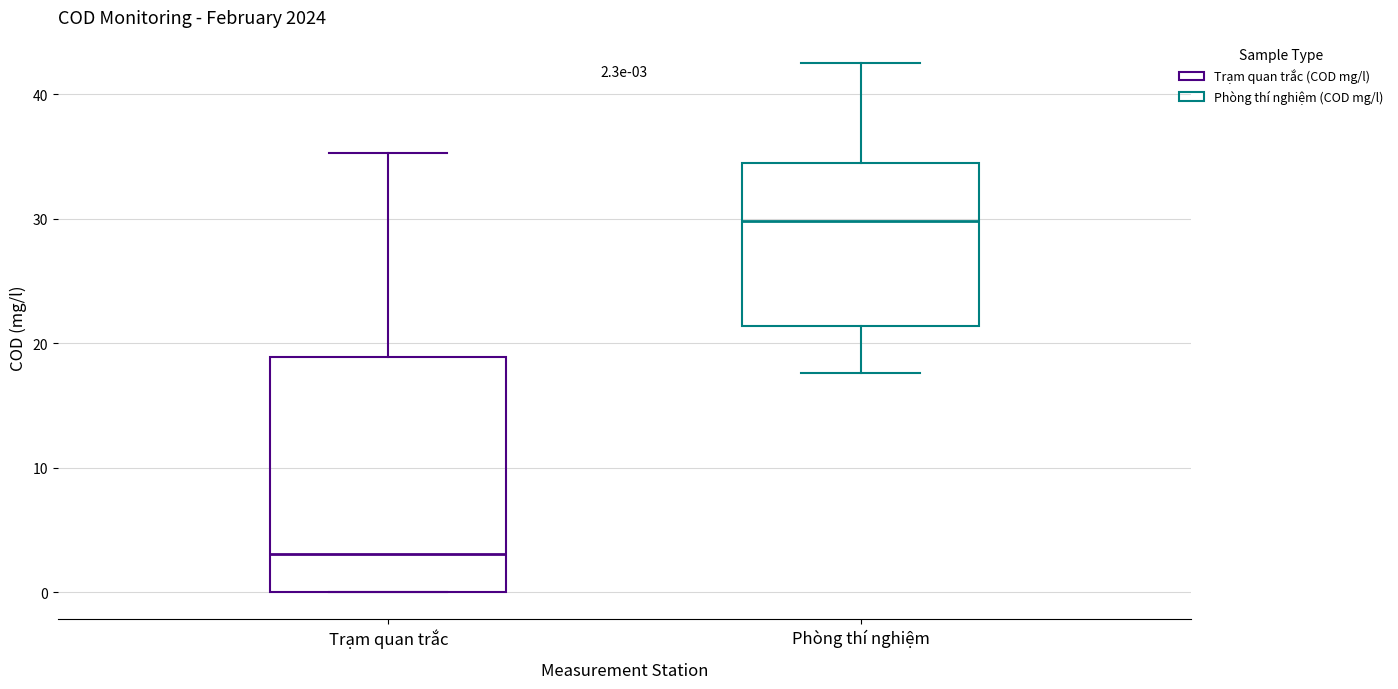

Which box's median line is the lowest?

Trạm quan trắc